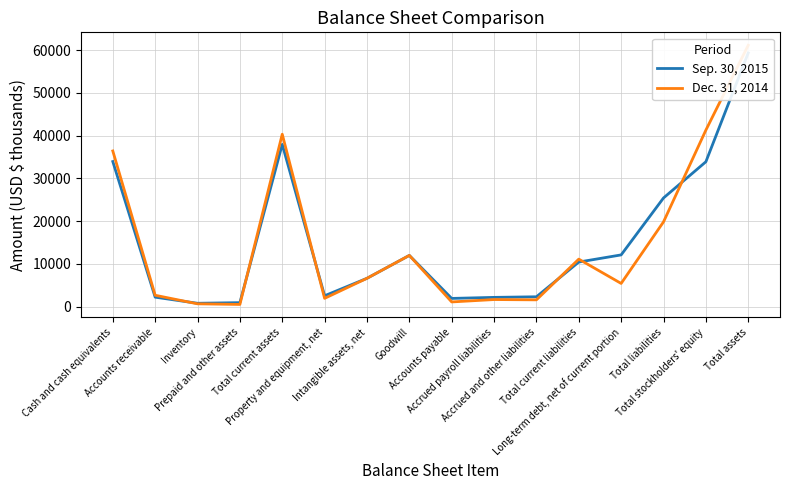

True or false: Dec. 31, 2014 has more than 2 interior local peaks.

True